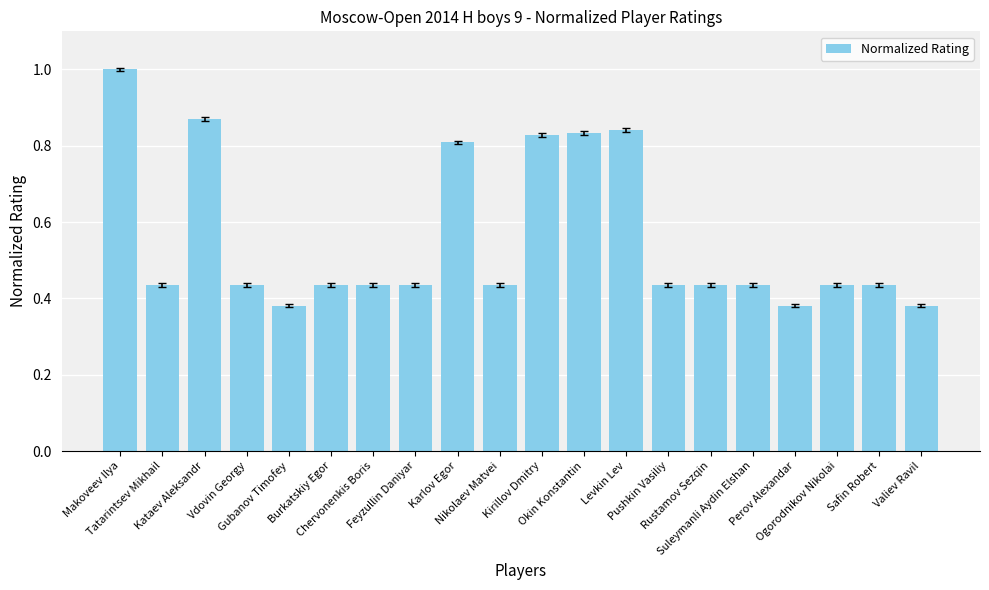

True or false: the data shows 0.1 at Burkatskiy Egor.

False